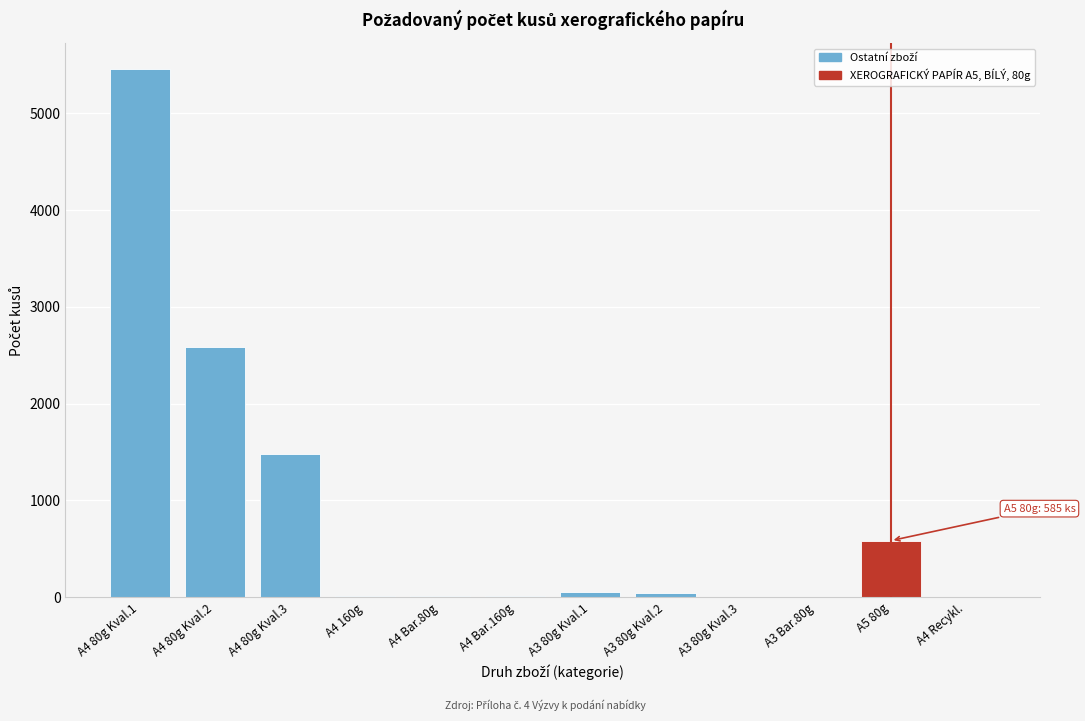

What is the change in value from A4 80g Kval.3 to A3 Bar.80g?

-1480